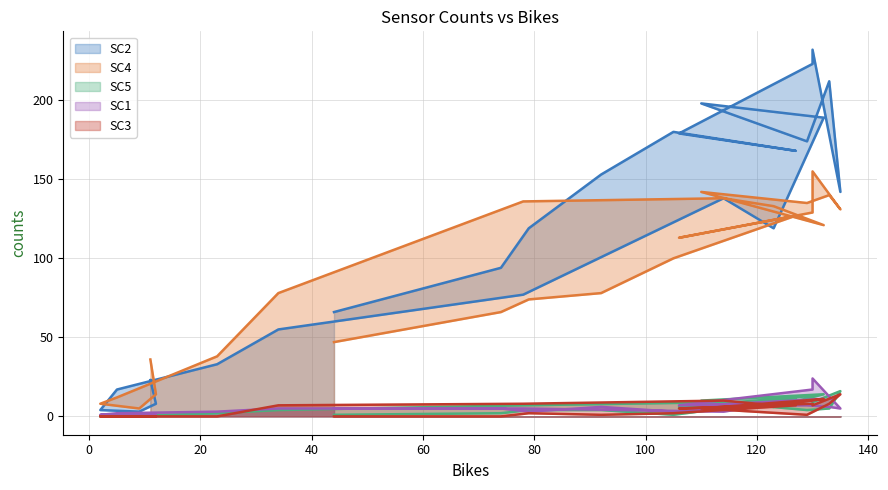

In SC3, how many points are higher than both neighbors (excluding endpoints)?

6